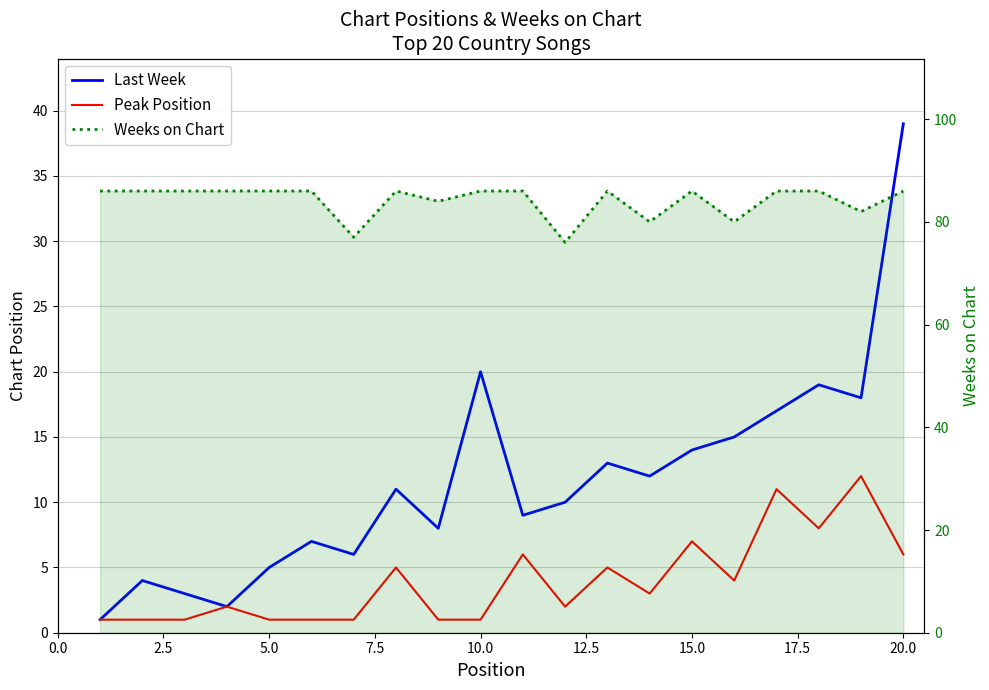

What is the difference between the maximum and second lowest values in the Peak Position series?

11